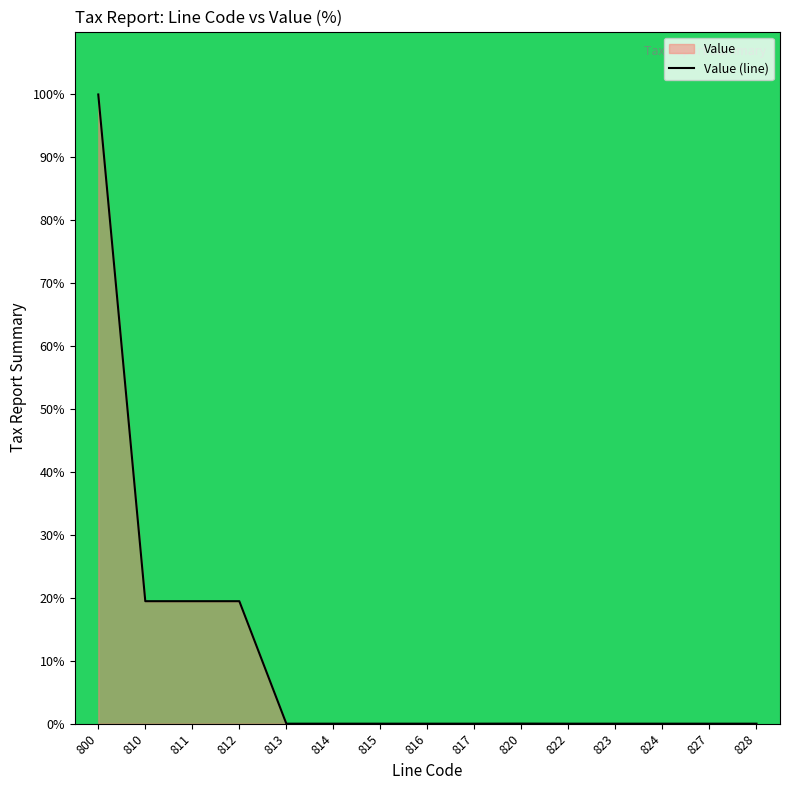

How many points are higher than both their immediate neighbors (excluding endpoints)?

1